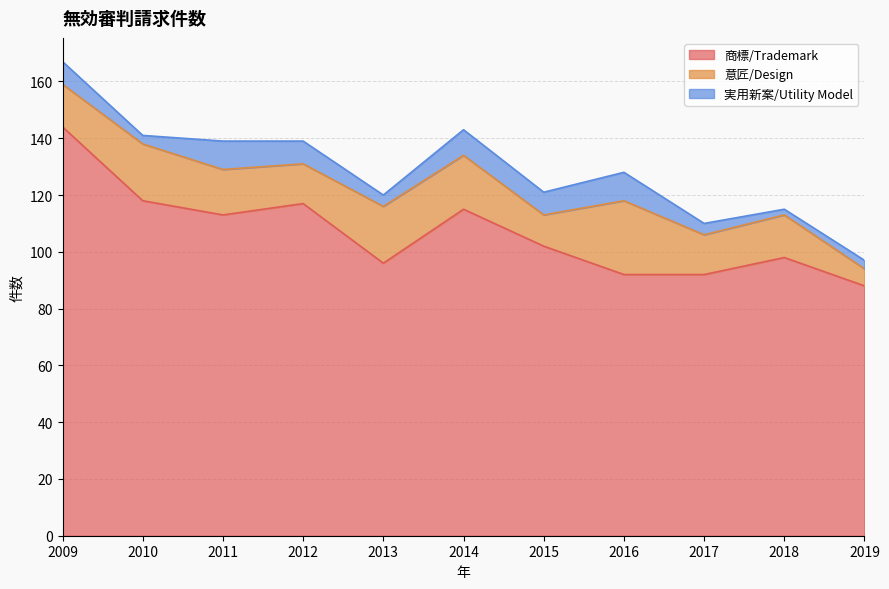

Where is 商標/Trademark nearest to the value 116?

2012